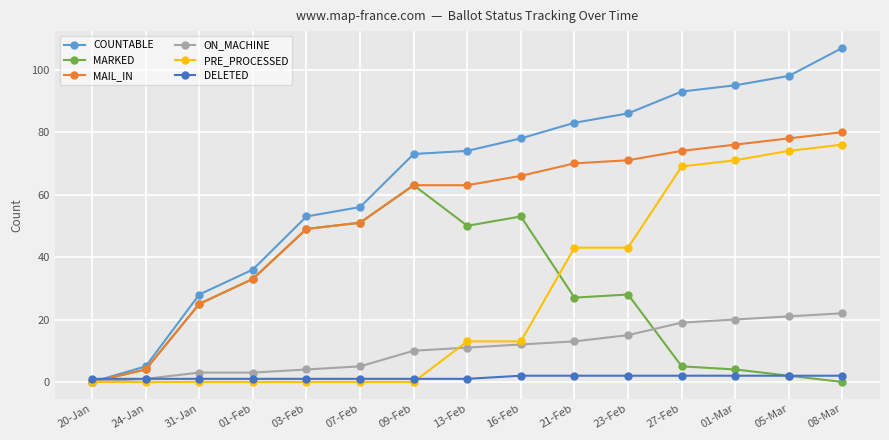

Rank the series at 21-Feb from lowest to highest value.

DELETED, ON_MACHINE, MARKED, PRE_PROCESSED, MAIL_IN, COUNTABLE